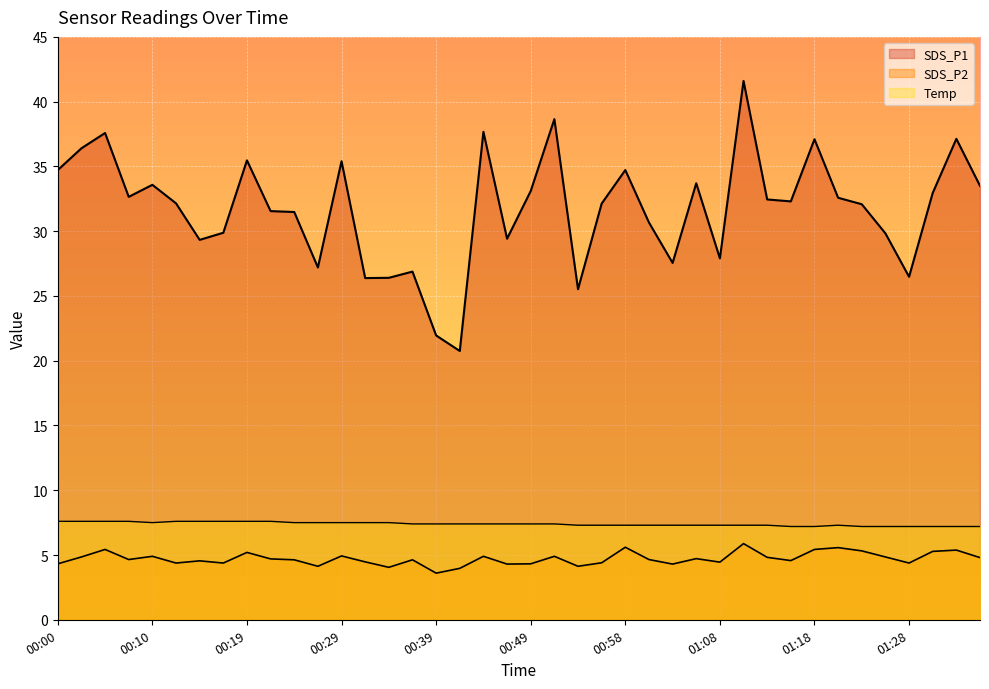

What is the spread (max minus min) of values at 00:02?

31.5